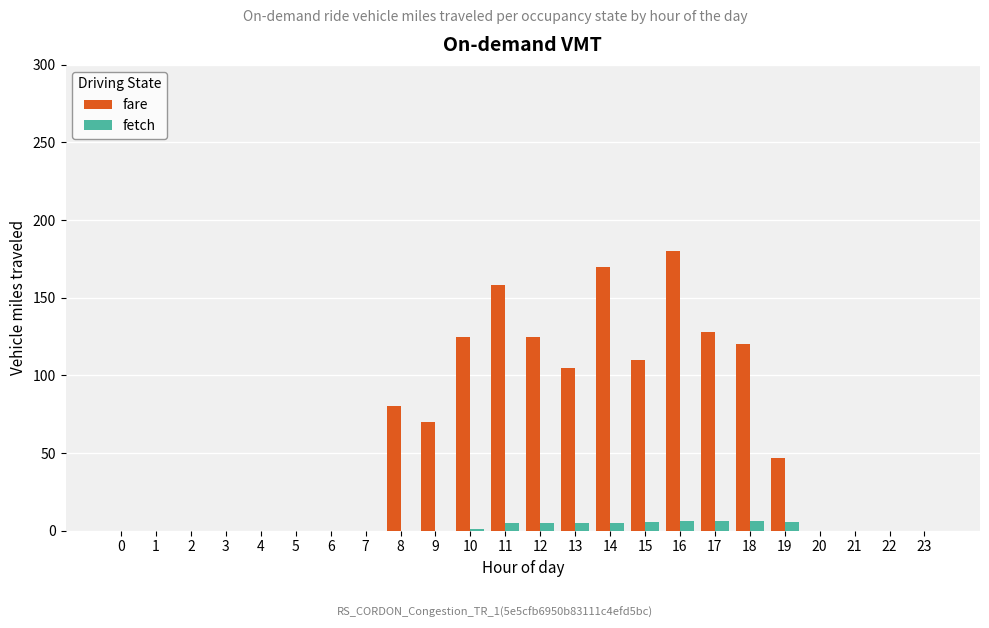

Between 14 and 23, which series saw the biggest shift?

fare